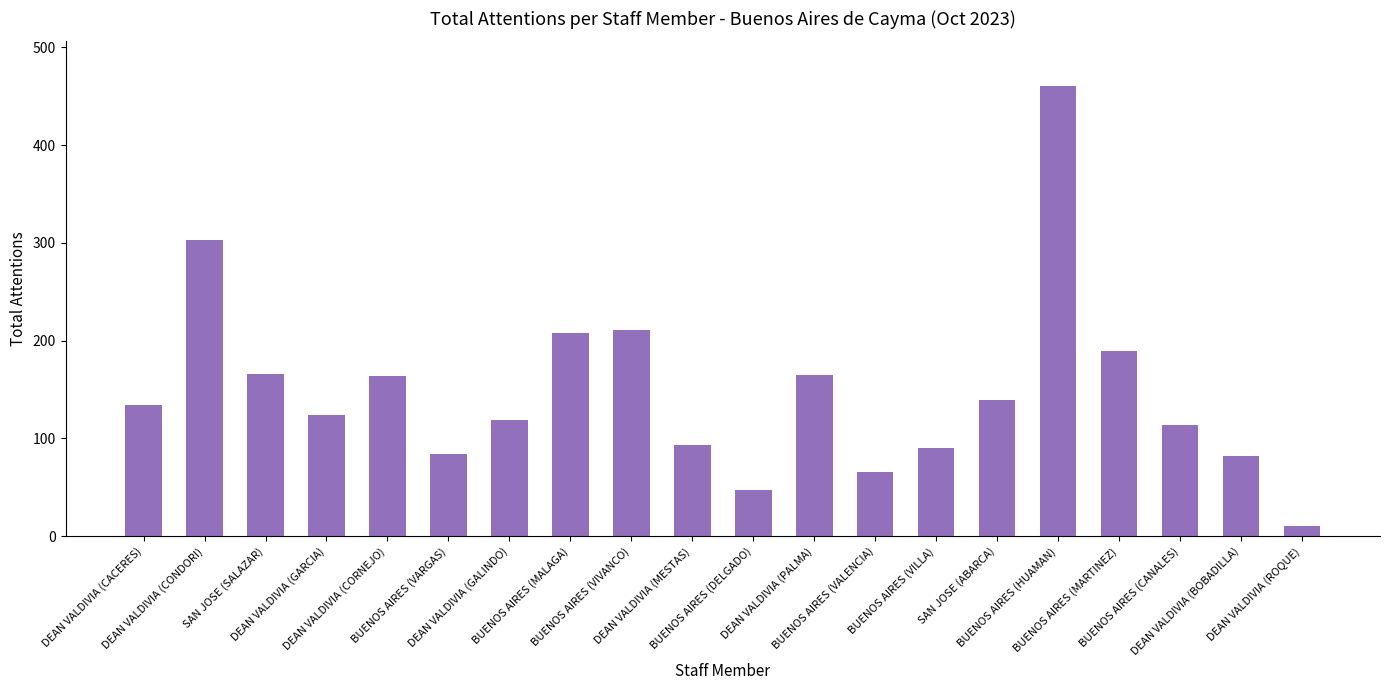

What is the maximum value shown in the chart?

460